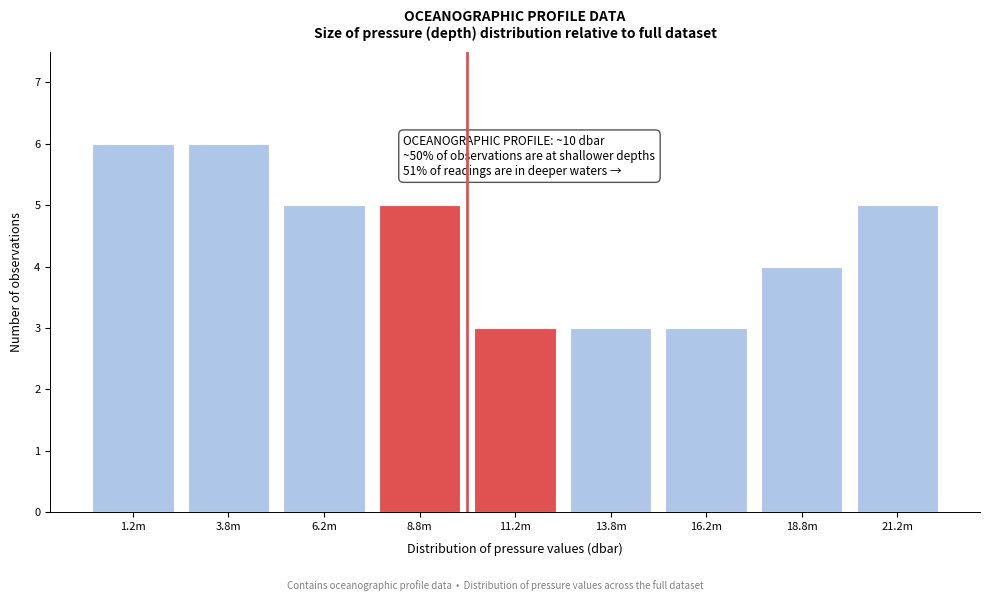

Reading left to right, list all the values displayed in this chart.

6	6	5	5	3	3	3	4	5